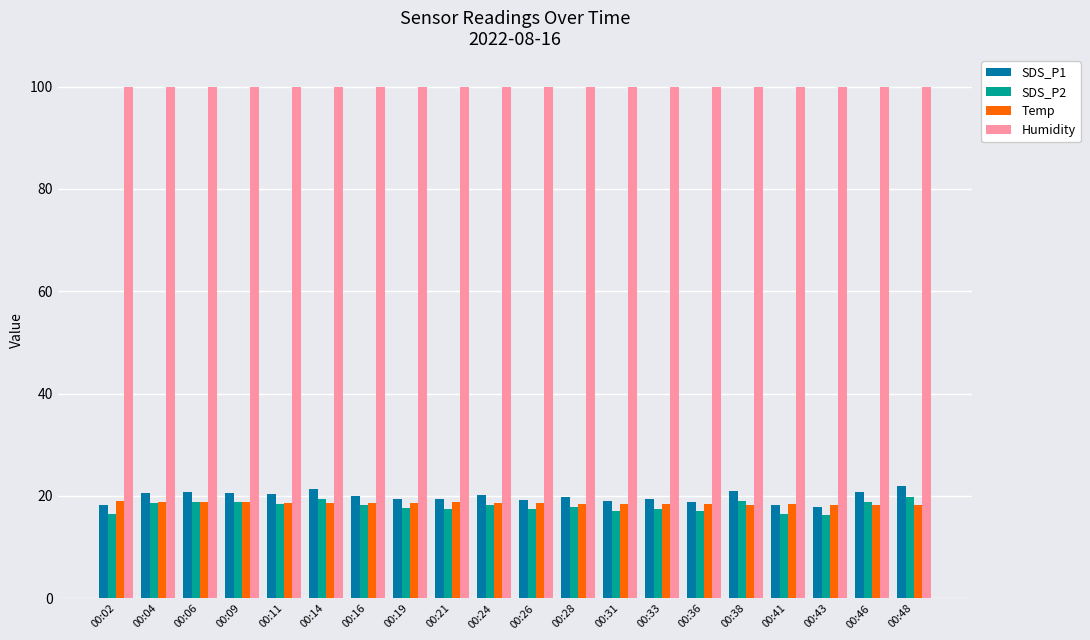

The SDS_P1 series shows 19.3 at 00:26. True or false?

True